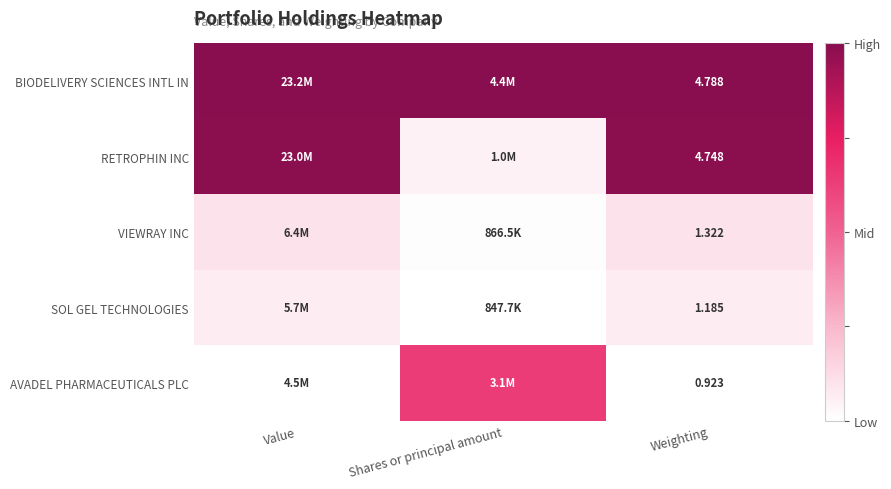

Is the value of BIODELIVERY SCIENCES INTL IN at Weighting greater than the value of SOL GEL TECHNOLOGIES at Weighting?

Yes